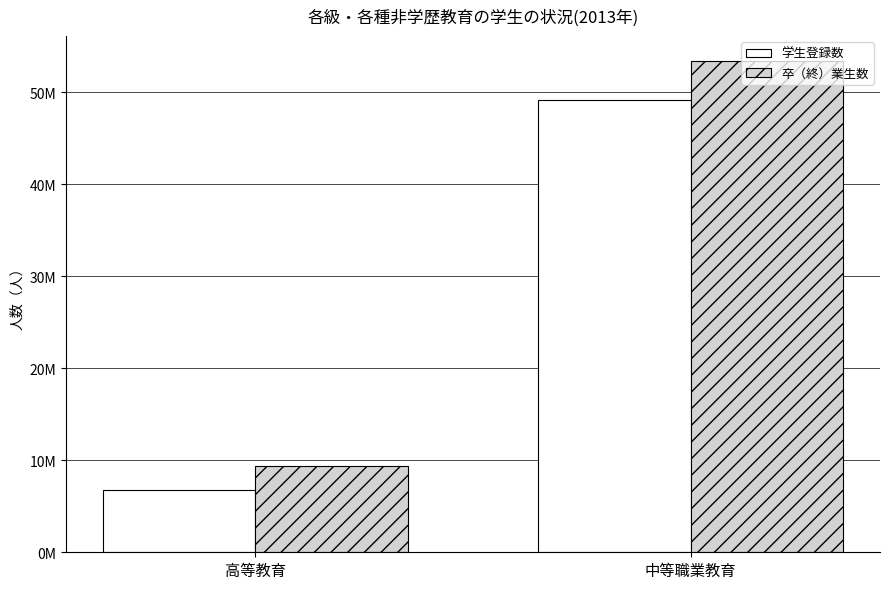

Are the bars grouped side by side (vs. stacked)?

Yes